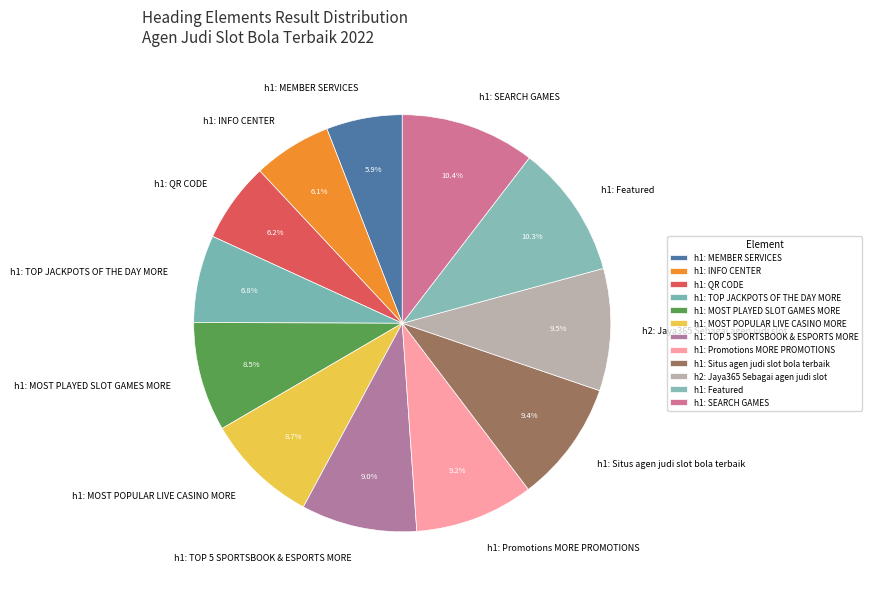

How many segments does this pie chart have?

12